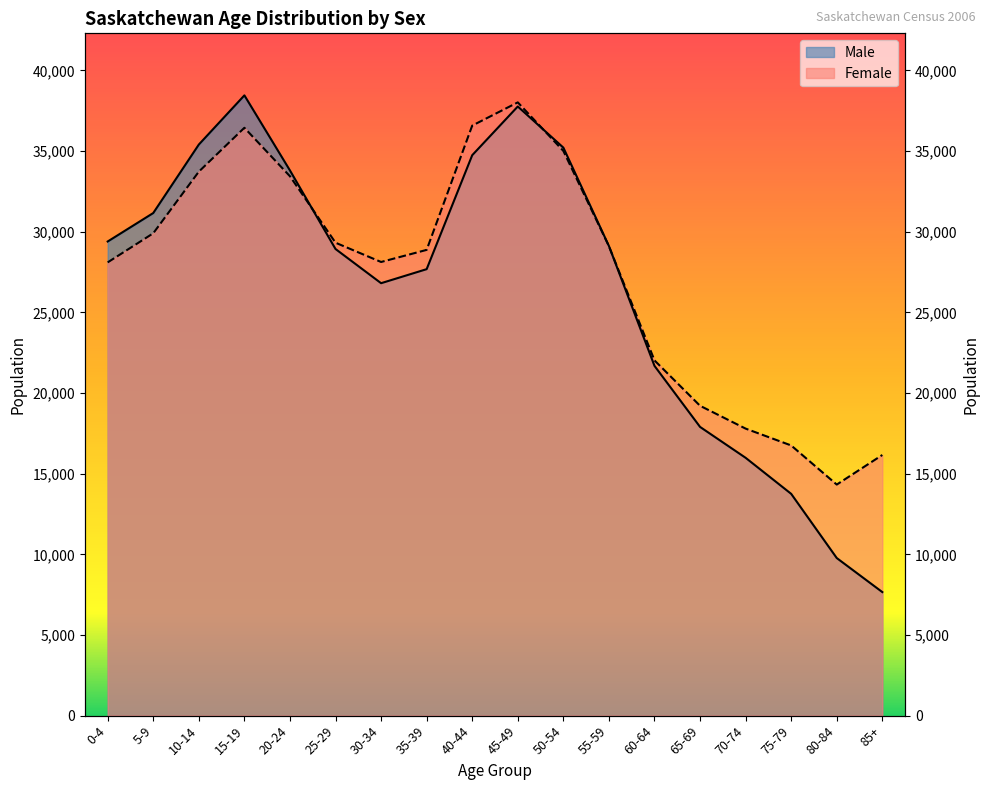

How many series are shown in this chart?

2